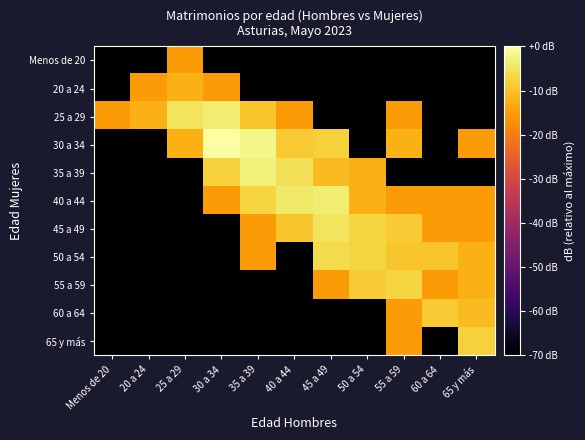

Which series has the largest total across all categories?

40 a 44